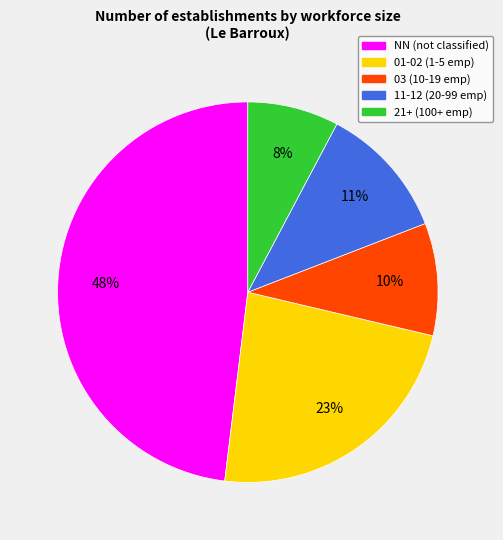

Is there any slice that represents more than half of the pie?

No